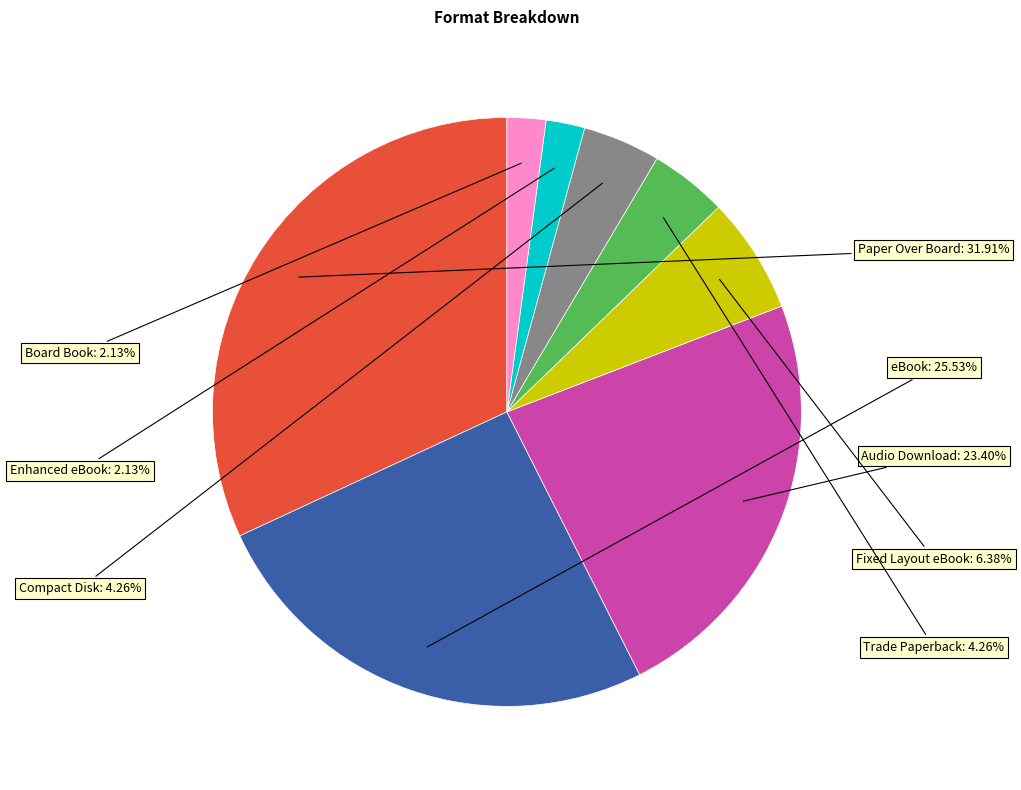

Is eBook the majority of the pie?

No